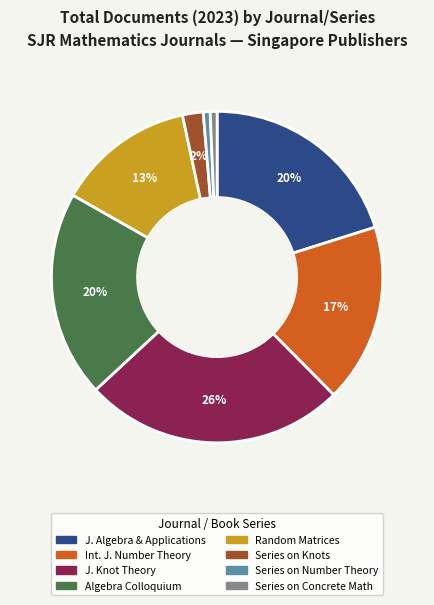

Is the sum of Series on Knots and Random Matrices greater than half?

No